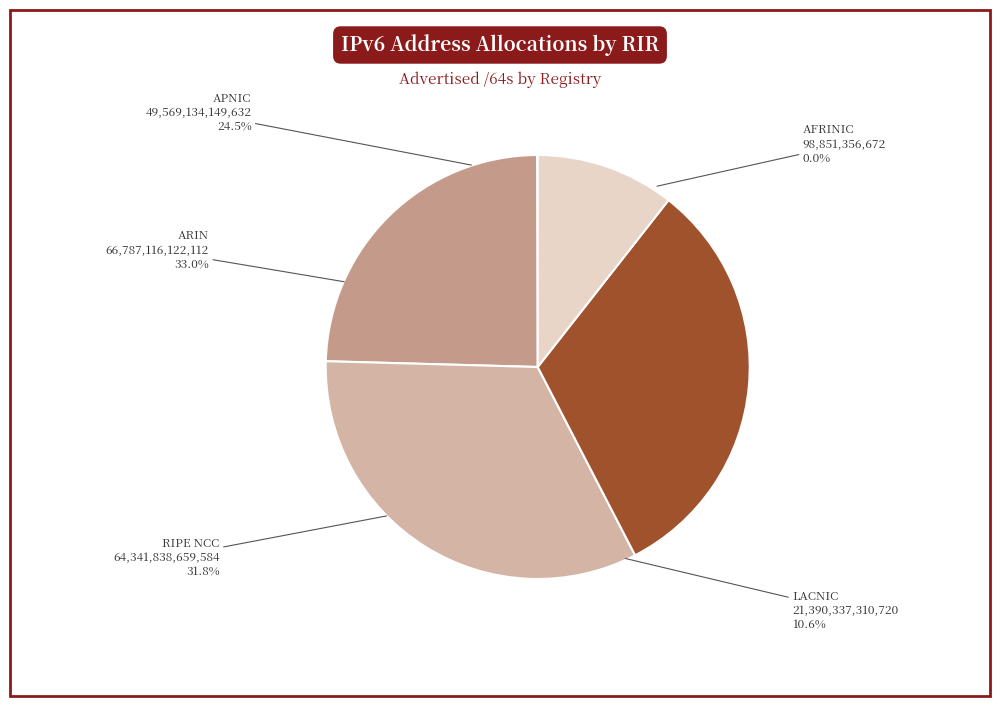

Count the number of slices in the pie.

5